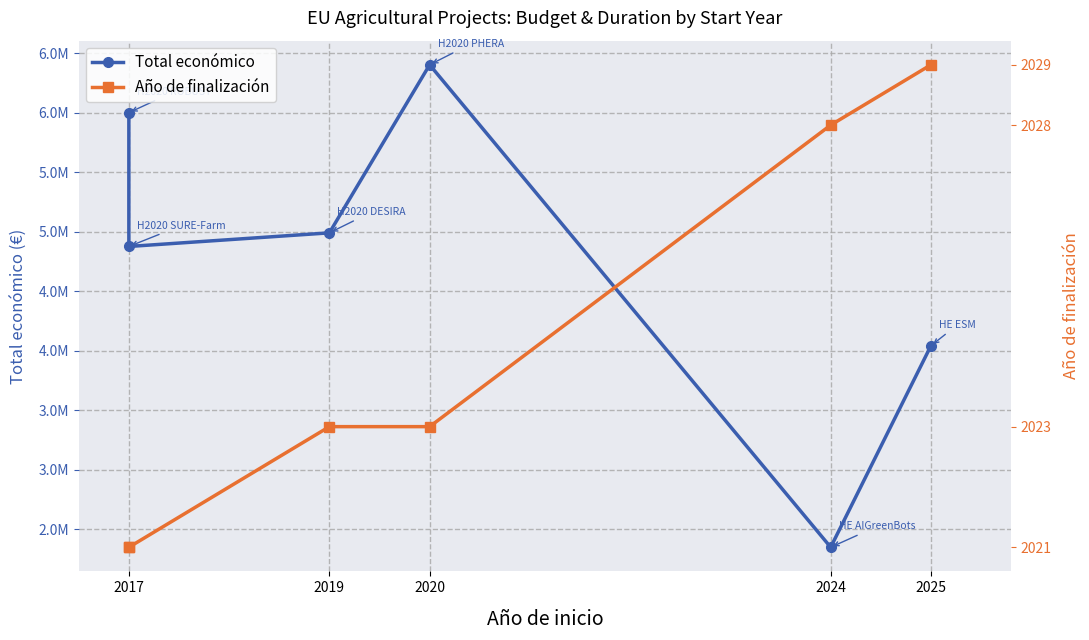

What are all the series names shown in the legend?

Total económico, Año de finalización